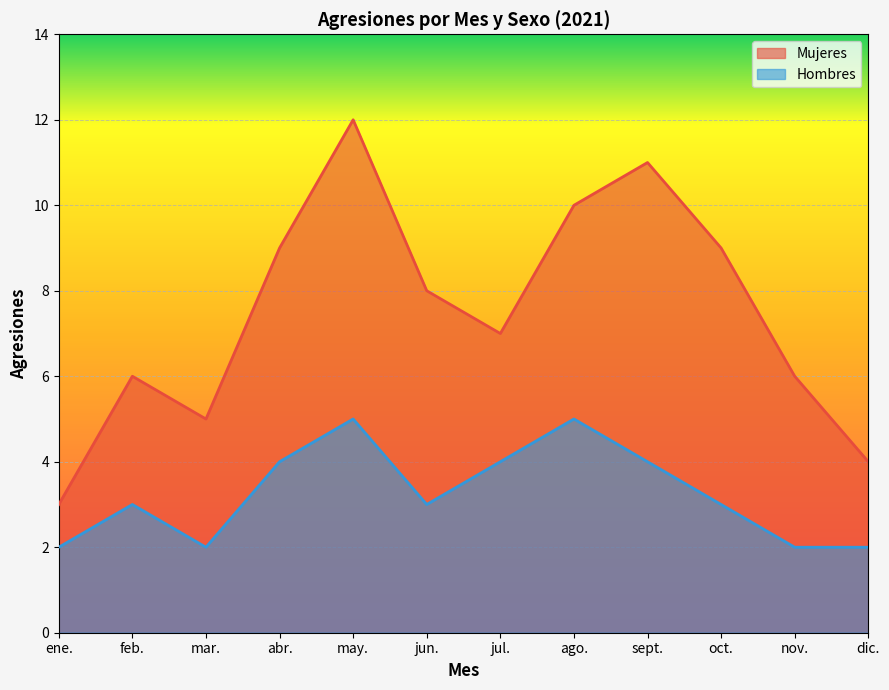

At which label does Mujeres first exceed 8?

abr.